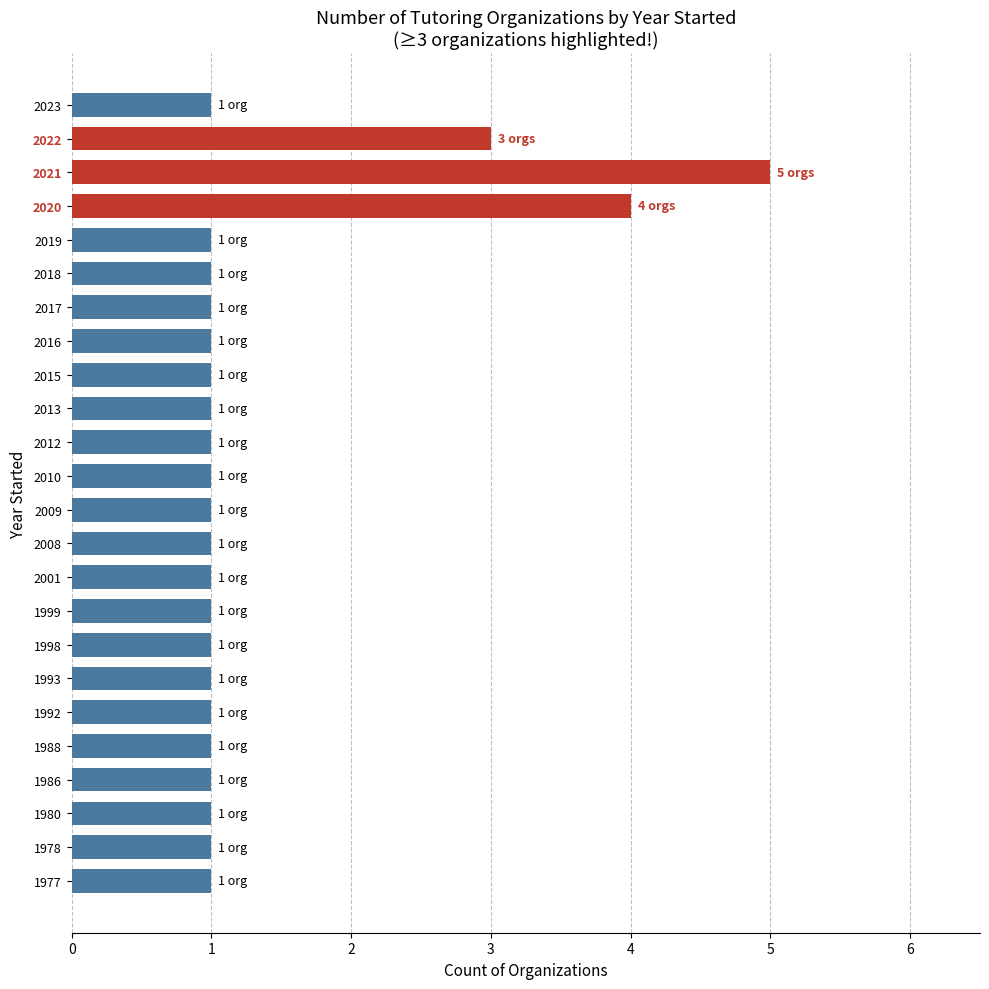

What is the sum of all values?

33